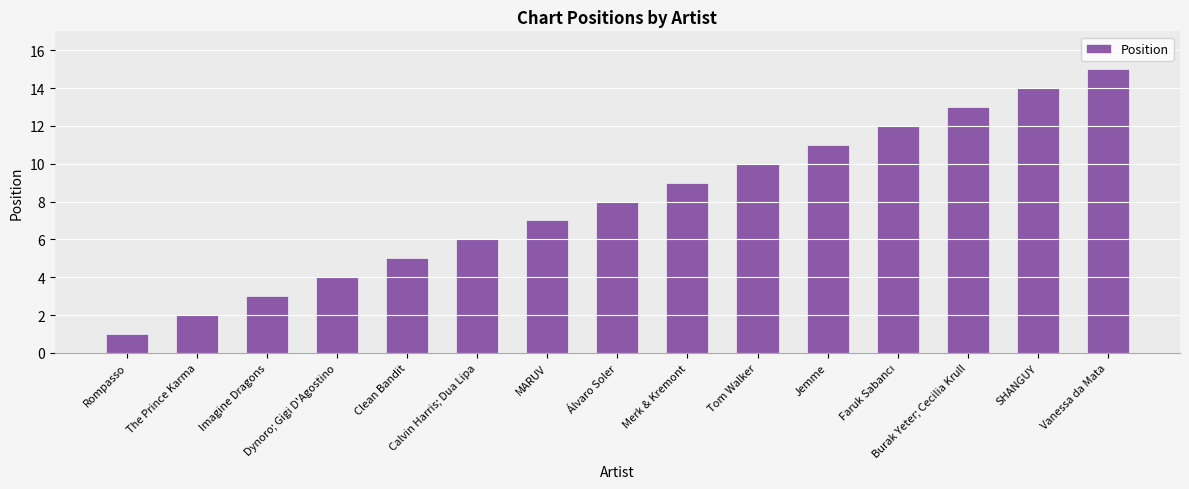

What is the greatest value displayed?

15